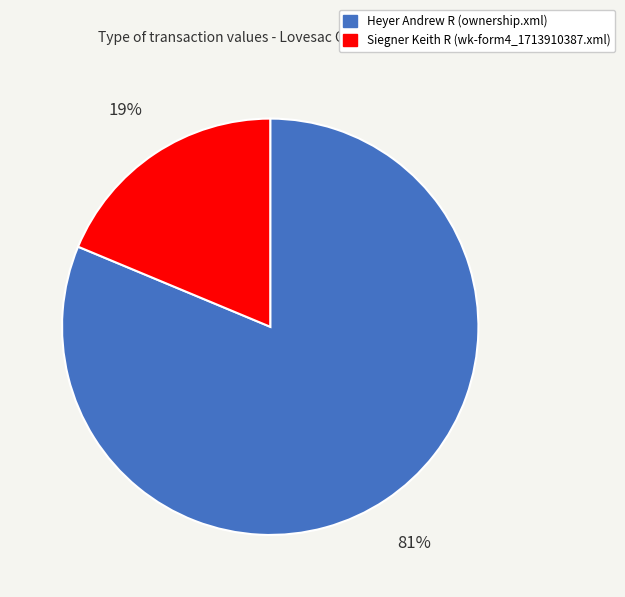

Does any single category account for the majority?

Yes